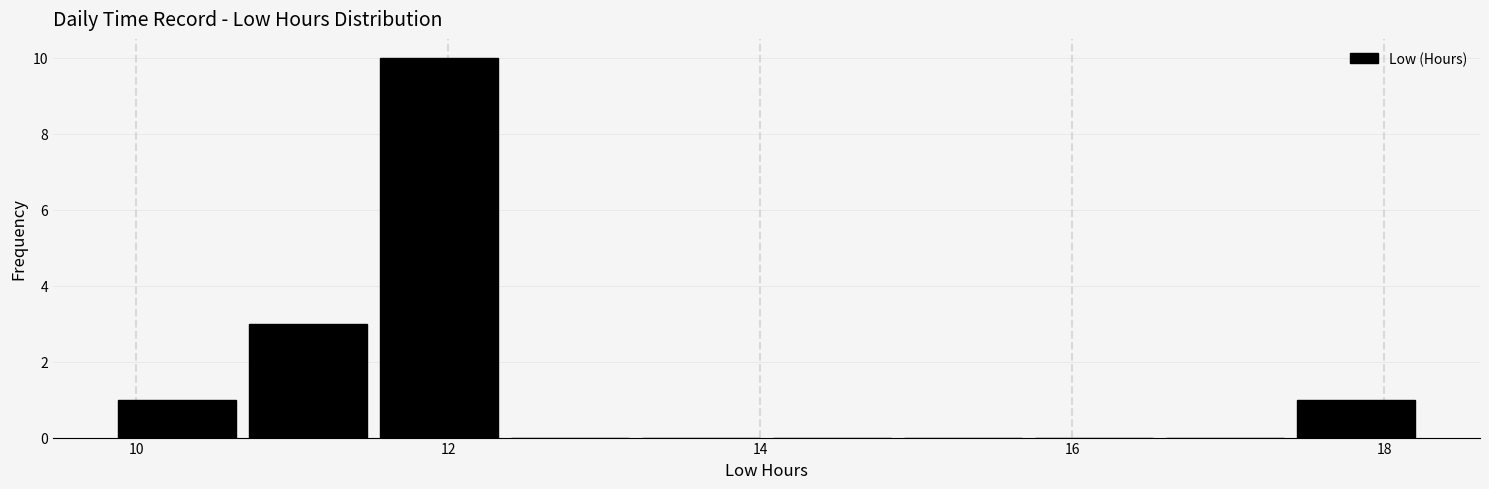

Reading left to right, transcribe this chart: for each bar, give the range it covers on the x-axis and its height. Neither the bar edges nor the heights are printed on the chart, so give them approximately, as read against the axes.

9.84 to 10.68: 1
10.68 to 11.52: 3
11.52 to 12.36: 10
12.36 to 13.20: 0
13.20 to 14.04: 0
14.04 to 14.88: 0
14.88 to 15.72: 0
15.72 to 16.56: 0
16.56 to 17.40: 0
17.40 to 18.24: 1